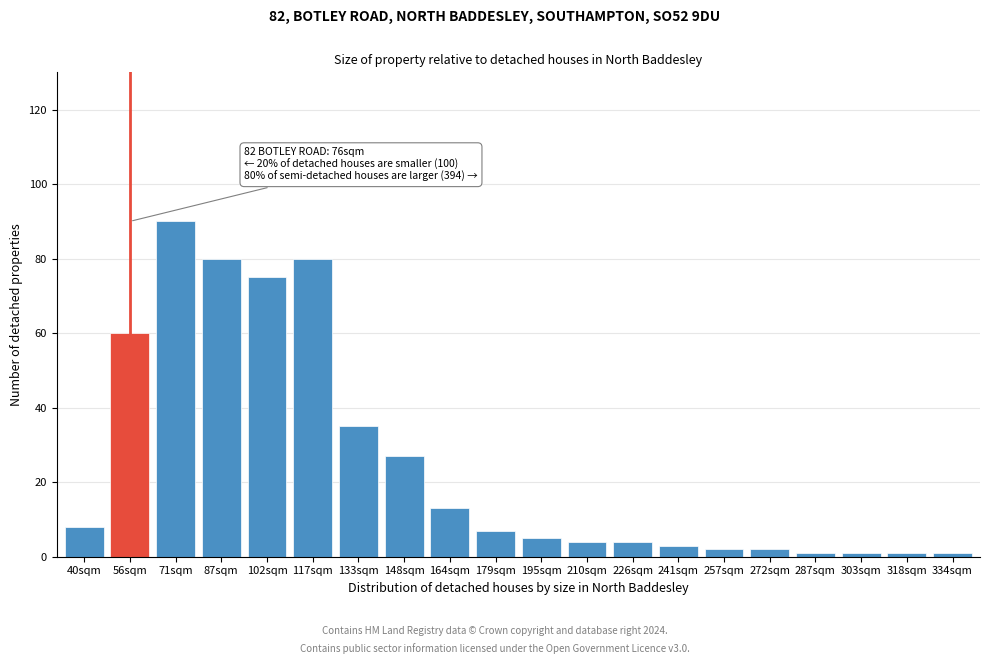

Reading right to left, what are all the values shown in this chart?

334sqm=1	318sqm=1	303sqm=1	287sqm=1	272sqm=2	257sqm=2	241sqm=3	226sqm=4	210sqm=4	195sqm=5	179sqm=7	164sqm=13	148sqm=27	133sqm=35	117sqm=80	102sqm=75	87sqm=80	71sqm=90	56sqm=60	40sqm=8